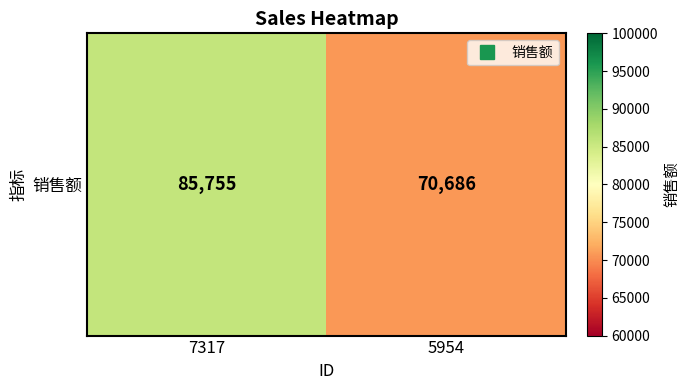

True or false: the data shows 70686 at 5954.

True